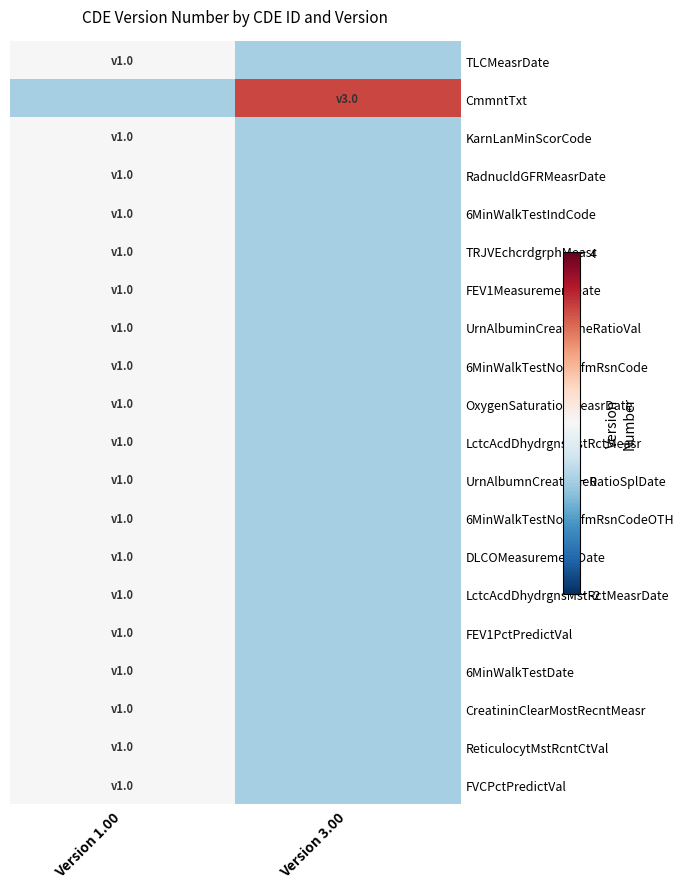

Reading right to left, extract all data points from this chart.

TLCMeasrDate: Version 3.00=0	Version 1.00=1
CmmntTxt: Version 3.00=3	Version 1.00=0
KarnLanMinScorCode: Version 3.00=0	Version 1.00=1
RadnucldGFRMeasrDate: Version 3.00=0	Version 1.00=1
6MinWalkTestIndCode: Version 3.00=0	Version 1.00=1
TRJVEchcrdgrphMeasr: Version 3.00=0	Version 1.00=1
FEV1MeasurementDate: Version 3.00=0	Version 1.00=1
UrnAlbuminCreatnineRatioVal: Version 3.00=0	Version 1.00=1
6MinWalkTestNotPrfmRsnCode: Version 3.00=0	Version 1.00=1
OxygenSaturationMeasrDate: Version 3.00=0	Version 1.00=1
LctcAcdDhydrgnsMstRctMeasr: Version 3.00=0	Version 1.00=1
UrnAlbumnCreatnineRatioSplDate: Version 3.00=0	Version 1.00=1
6MinWalkTestNotPrfmRsnCodeOTH: Version 3.00=0	Version 1.00=1
DLCOMeasurementDate: Version 3.00=0	Version 1.00=1
LctcAcdDhydrgnsMstRctMeasrDate: Version 3.00=0	Version 1.00=1
FEV1PctPredictVal: Version 3.00=0	Version 1.00=1
6MinWalkTestDate: Version 3.00=0	Version 1.00=1
CreatininClearMostRecntMeasr: Version 3.00=0	Version 1.00=1
ReticulocytMstRcntCtVal: Version 3.00=0	Version 1.00=1
FVCPctPredictVal: Version 3.00=0	Version 1.00=1